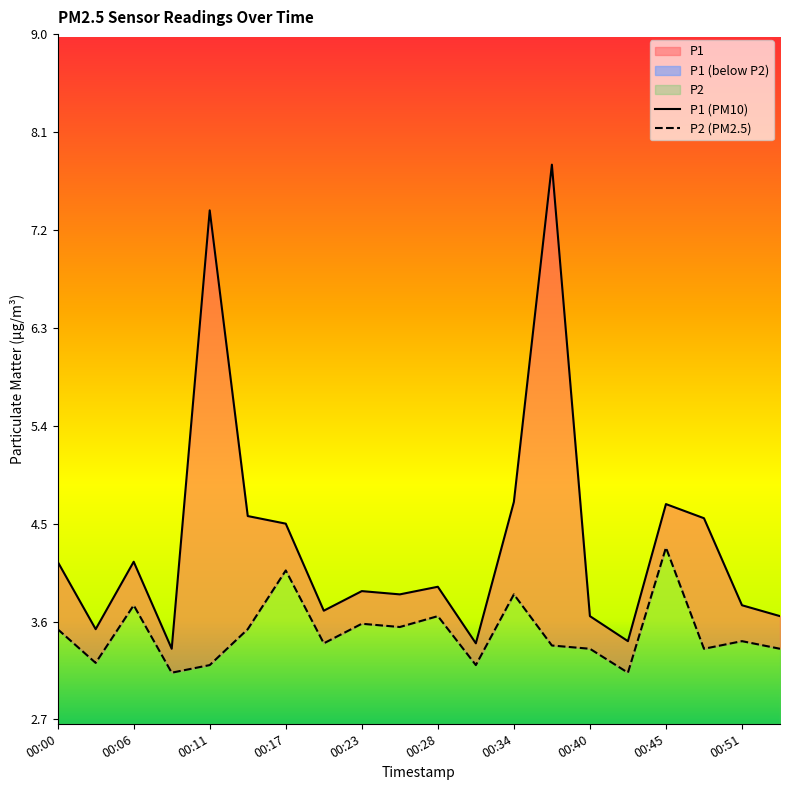

Reading left to right, list all the values displayed in this chart.

P1: 00:00=4.2	00:03=3.5	00:06=4.2	00:09=3.4	00:11=7.4	00:14=4.6	00:17=4.5	00:20=3.7	00:23=3.9	00:25=3.9	00:28=3.9	00:31=3.4	00:34=4.7	00:37=7.8	00:40=3.6	00:42=3.4	00:45=4.7	00:48=4.5	00:51=3.8	00:54=3.6
P2: 00:00=3.5	00:03=3.2	00:06=3.8	00:09=3.1	00:11=3.2	00:14=3.5	00:17=4.1	00:20=3.4	00:23=3.6	00:25=3.5	00:28=3.6	00:31=3.2	00:34=3.9	00:37=3.4	00:40=3.4	00:42=3.1	00:45=4.3	00:48=3.4	00:51=3.4	00:54=3.4